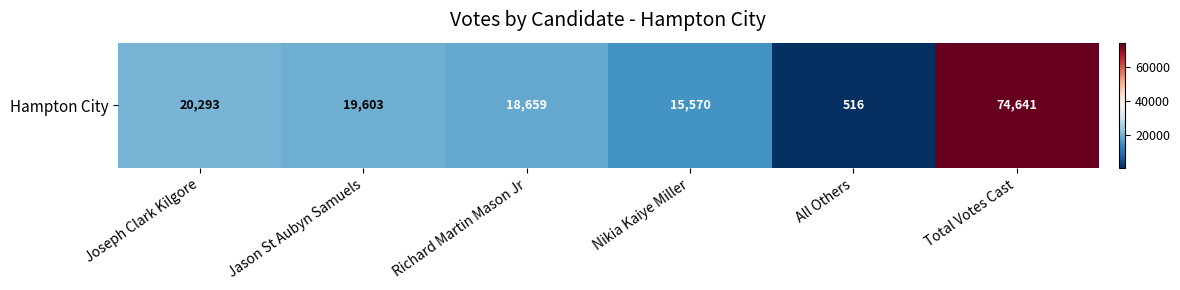

What is the smallest value displayed?

516